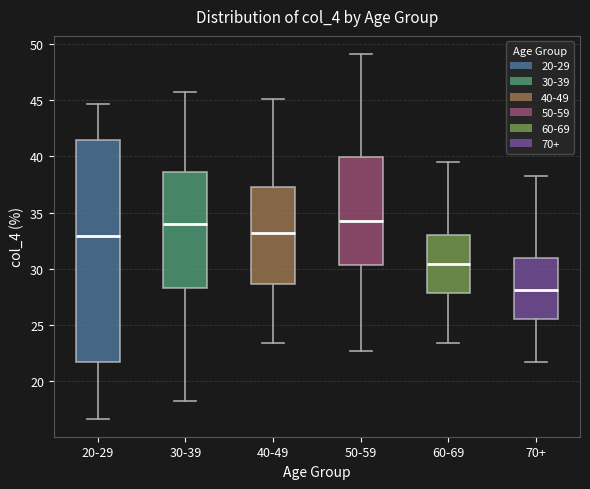

Which box is the tallest, from its lower edge to its upper edge?

20-29